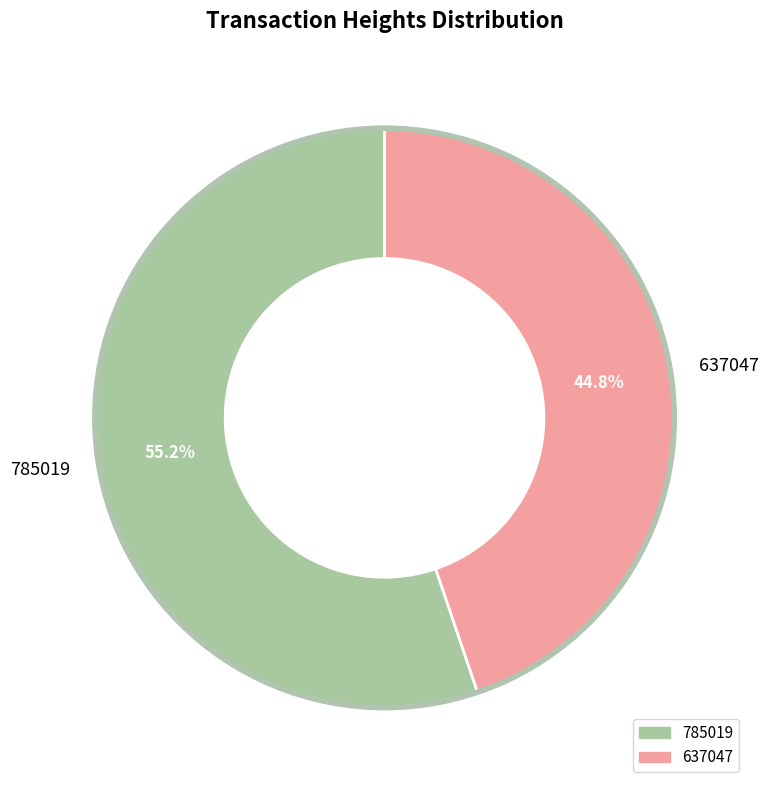

To the nearest percent, what percentage of the pie is 637047?

45%